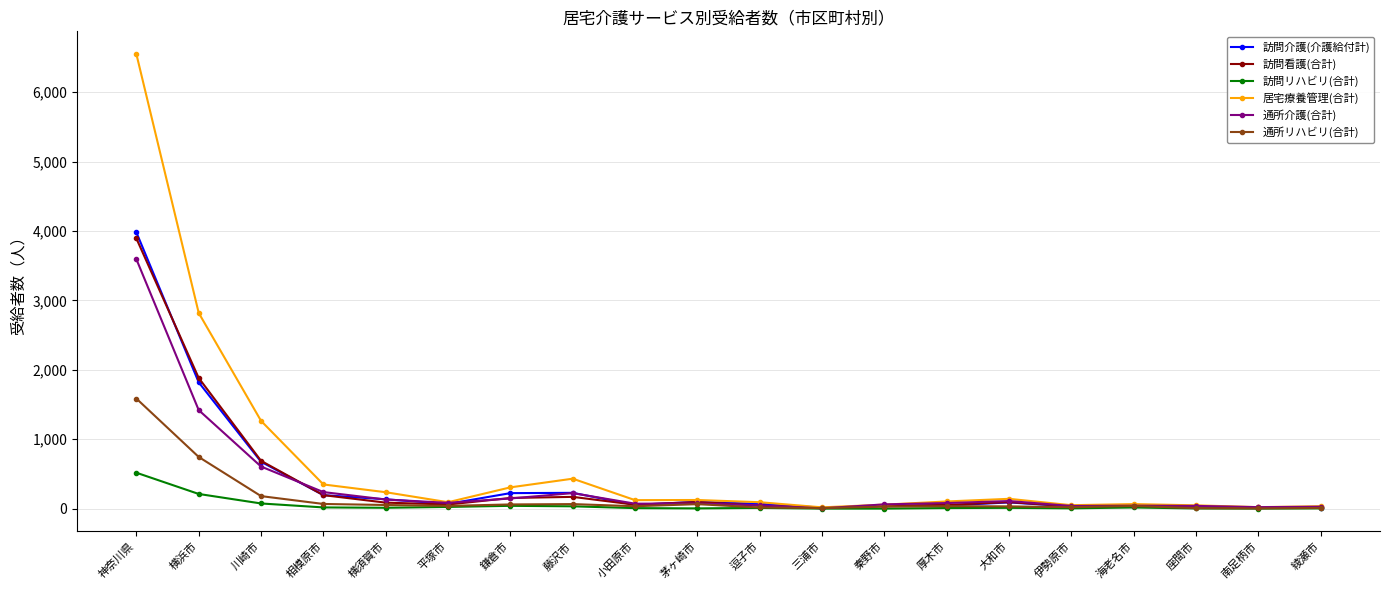

Which series has the widest spread of values?

居宅療養管理(合計)